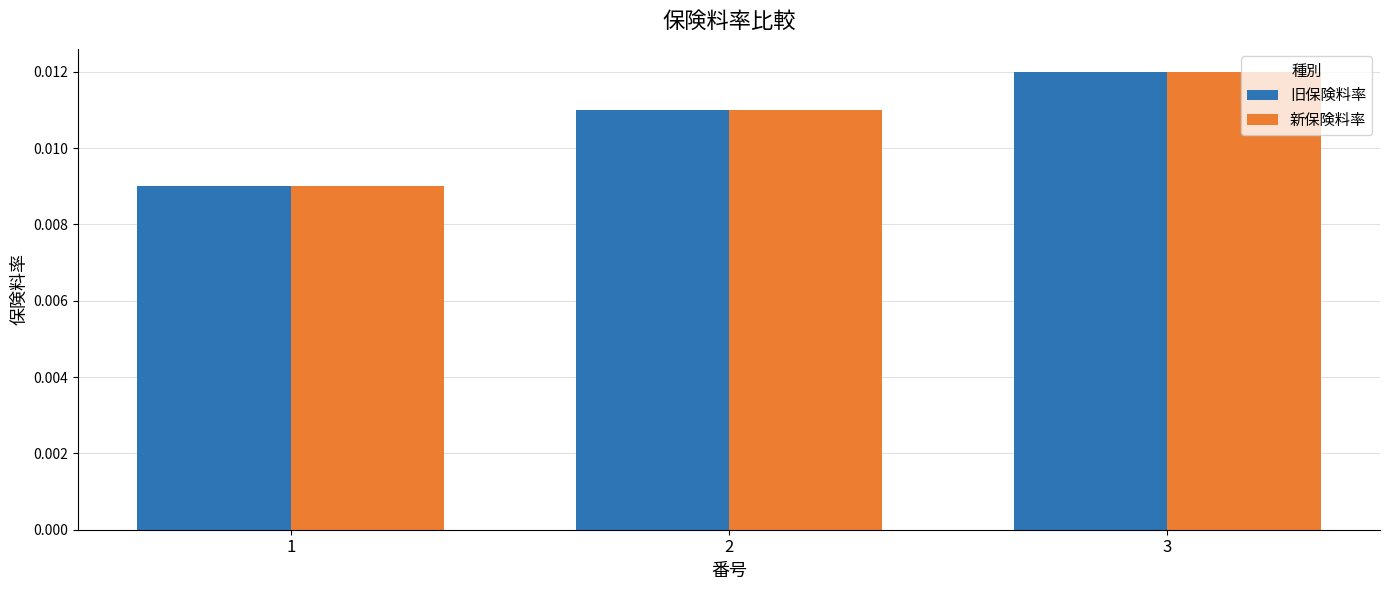

At which category is the sum across all series the highest?

3